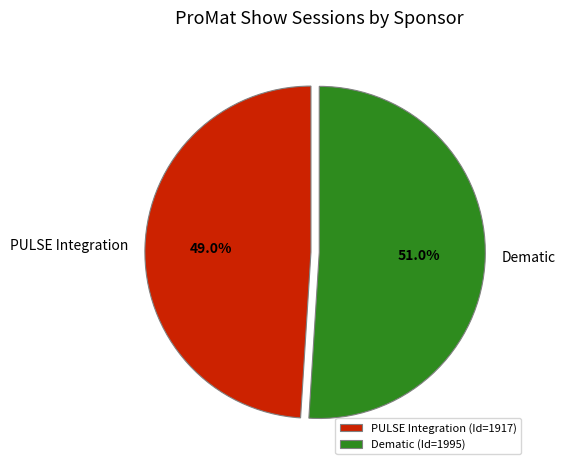

To the nearest percent, what percentage of the pie is PULSE Integration?

49%